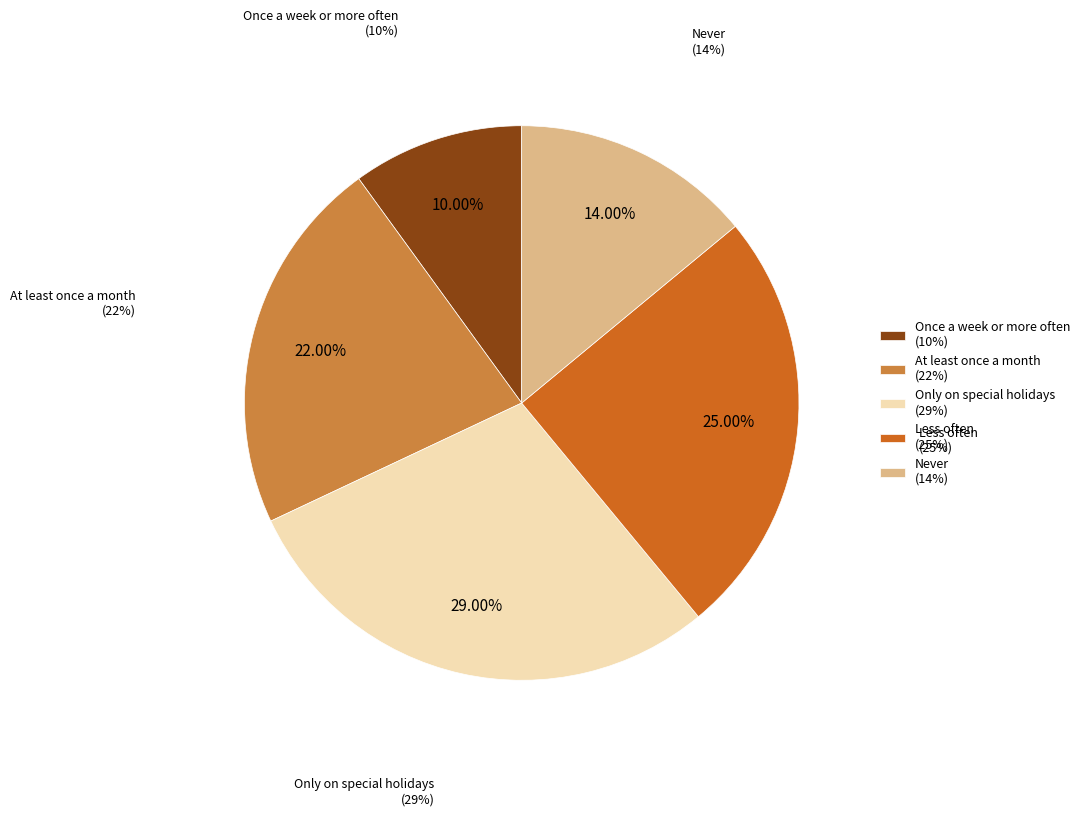

How many slices are in this pie chart?

5